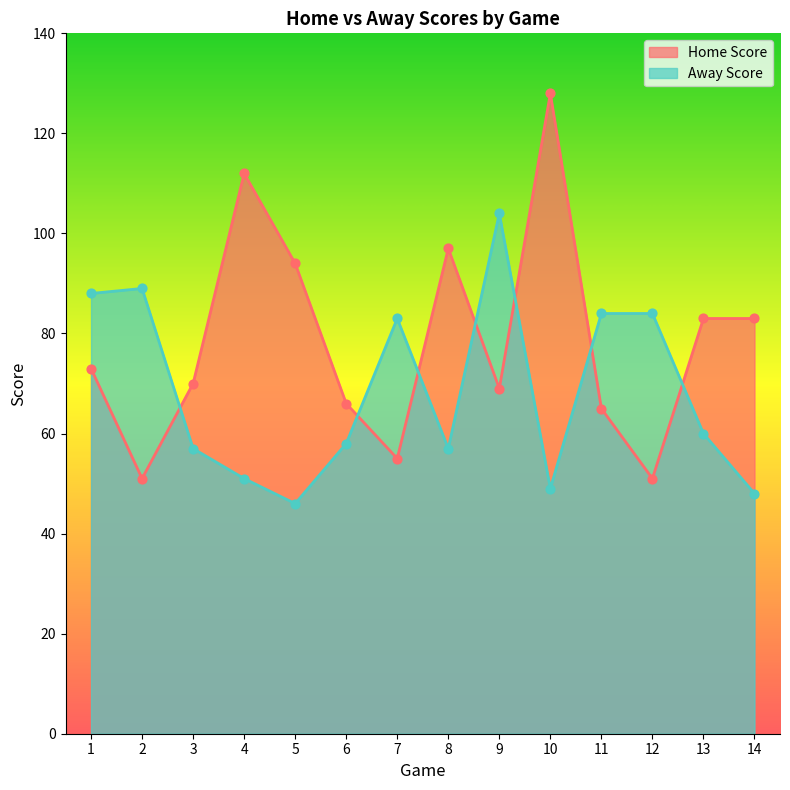

Which series reaches the minimum Y coordinate?

Away Score